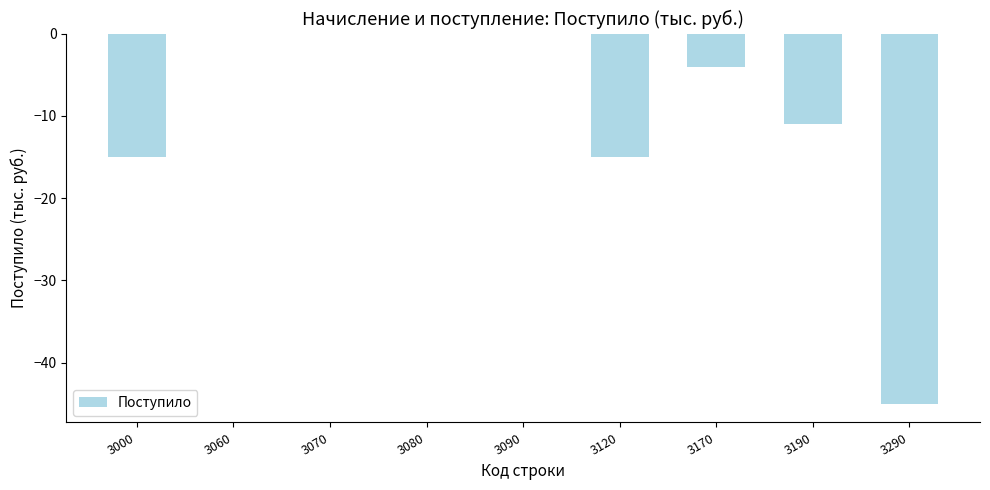

What is the difference between the values at 3080 and 3120?

15